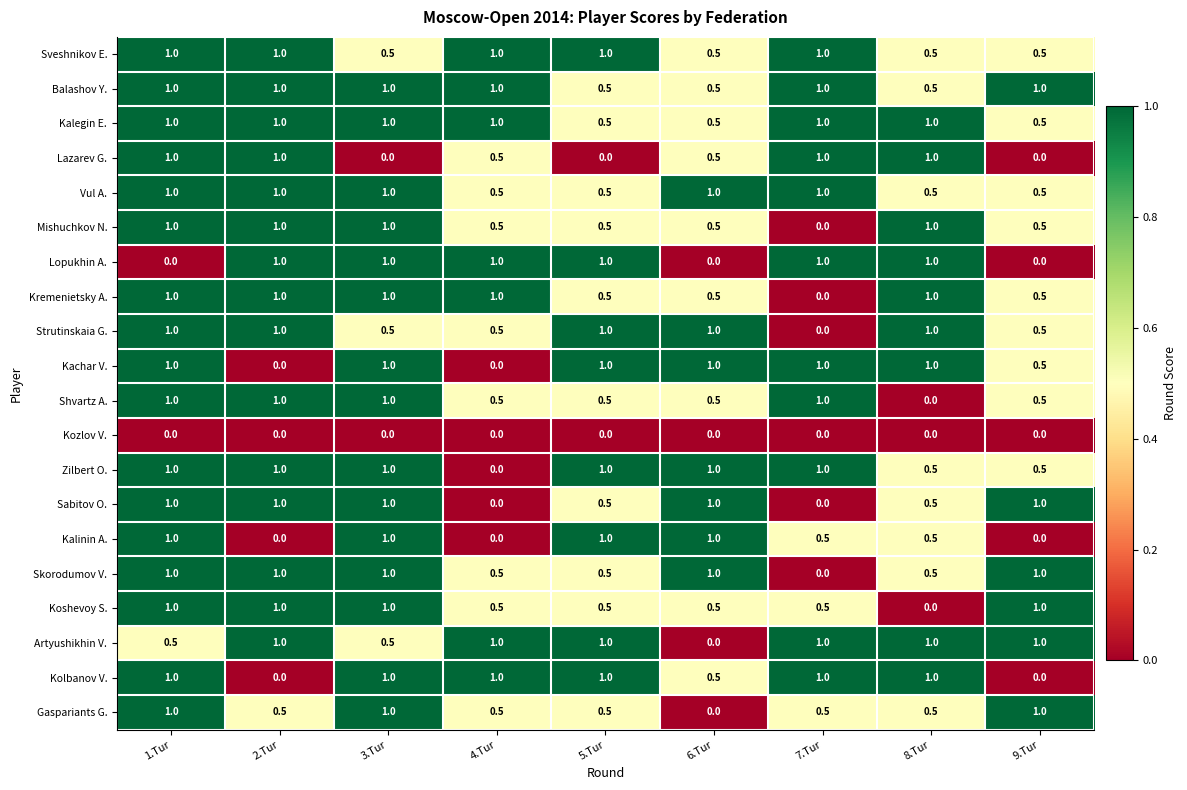

What is the sum of all Zilbert O. values?

7.0